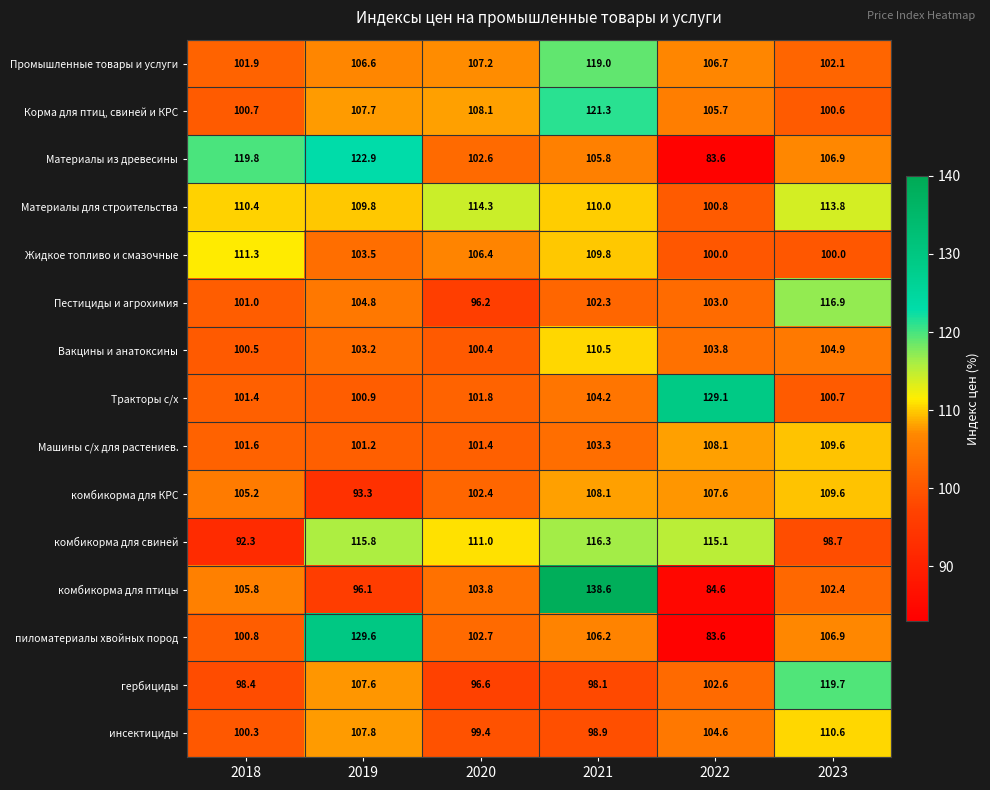

At 2018, list the series in order from largest to smallest.

Материалы из древесины, Жидкое топливо и смазочные, Материалы для строительства, комбикорма для птицы, комбикорма для КРС, Промышленные товары и услуги, Машины с/х для растениев., Тракторы с/х, Пестициды и агрохимия, пиломатериалы хвойных пород, Корма для птиц, свиней и КРС, Вакцины и анатоксины, инсектициды, гербициды, комбикорма для свиней